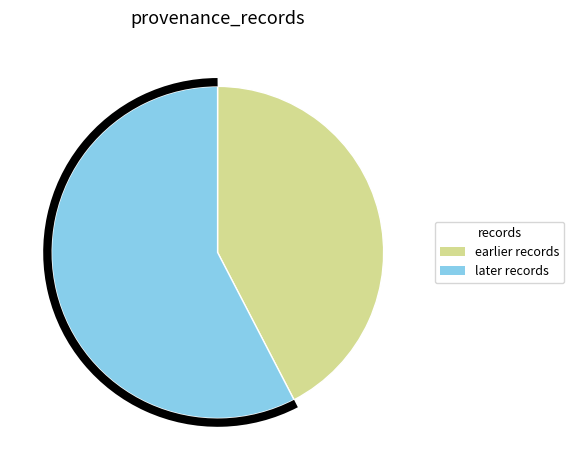

Which category has the biggest portion of the pie?

later records